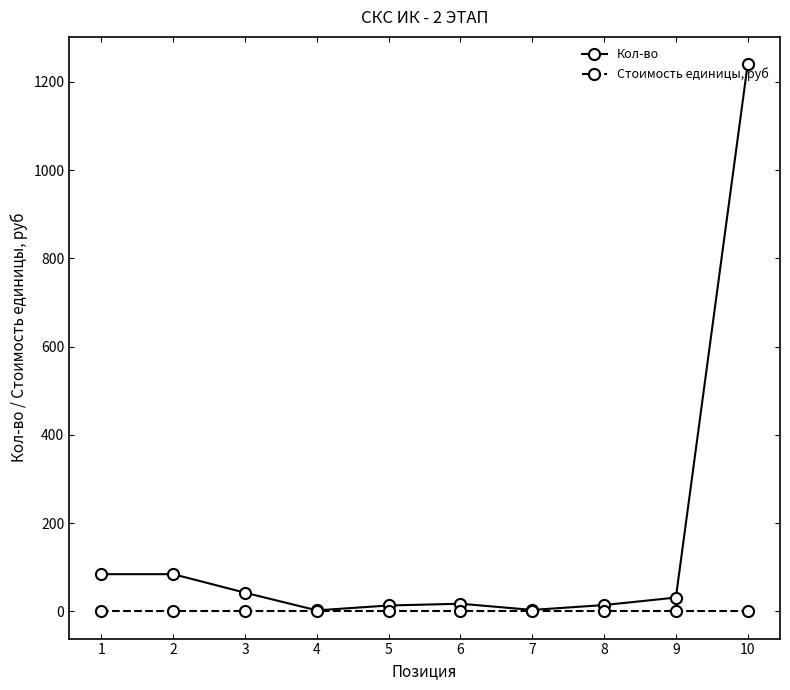

Is it true that Кол-во equals 2194 at 10?

False